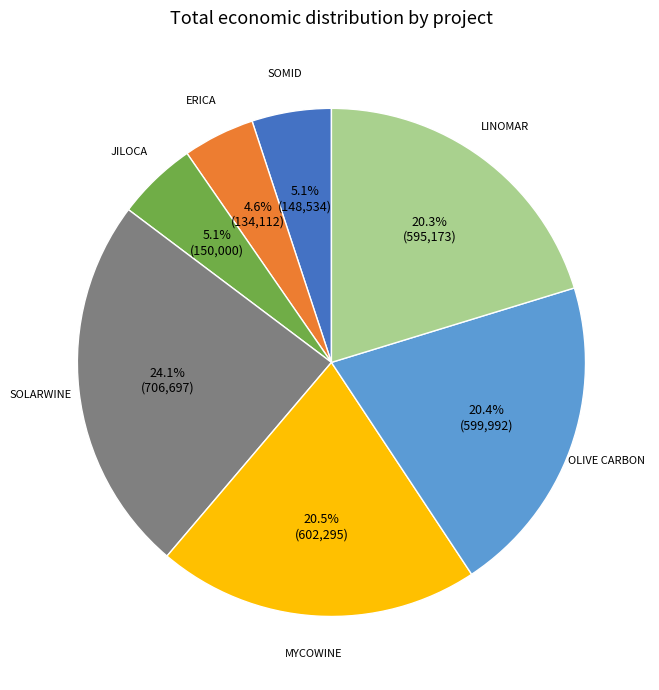

Is there a majority slice in this chart?

No